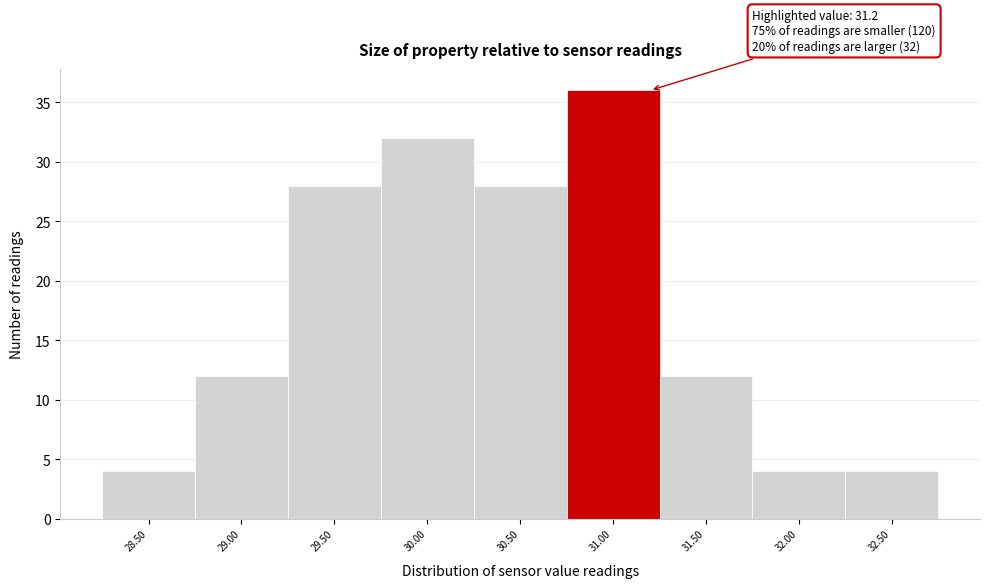

Reading left to right, list all the values displayed in this chart.

28.50=4	29.00=12	29.50=28	30.00=32	30.50=28	31.00=36	31.50=12	32.00=4	32.50=4